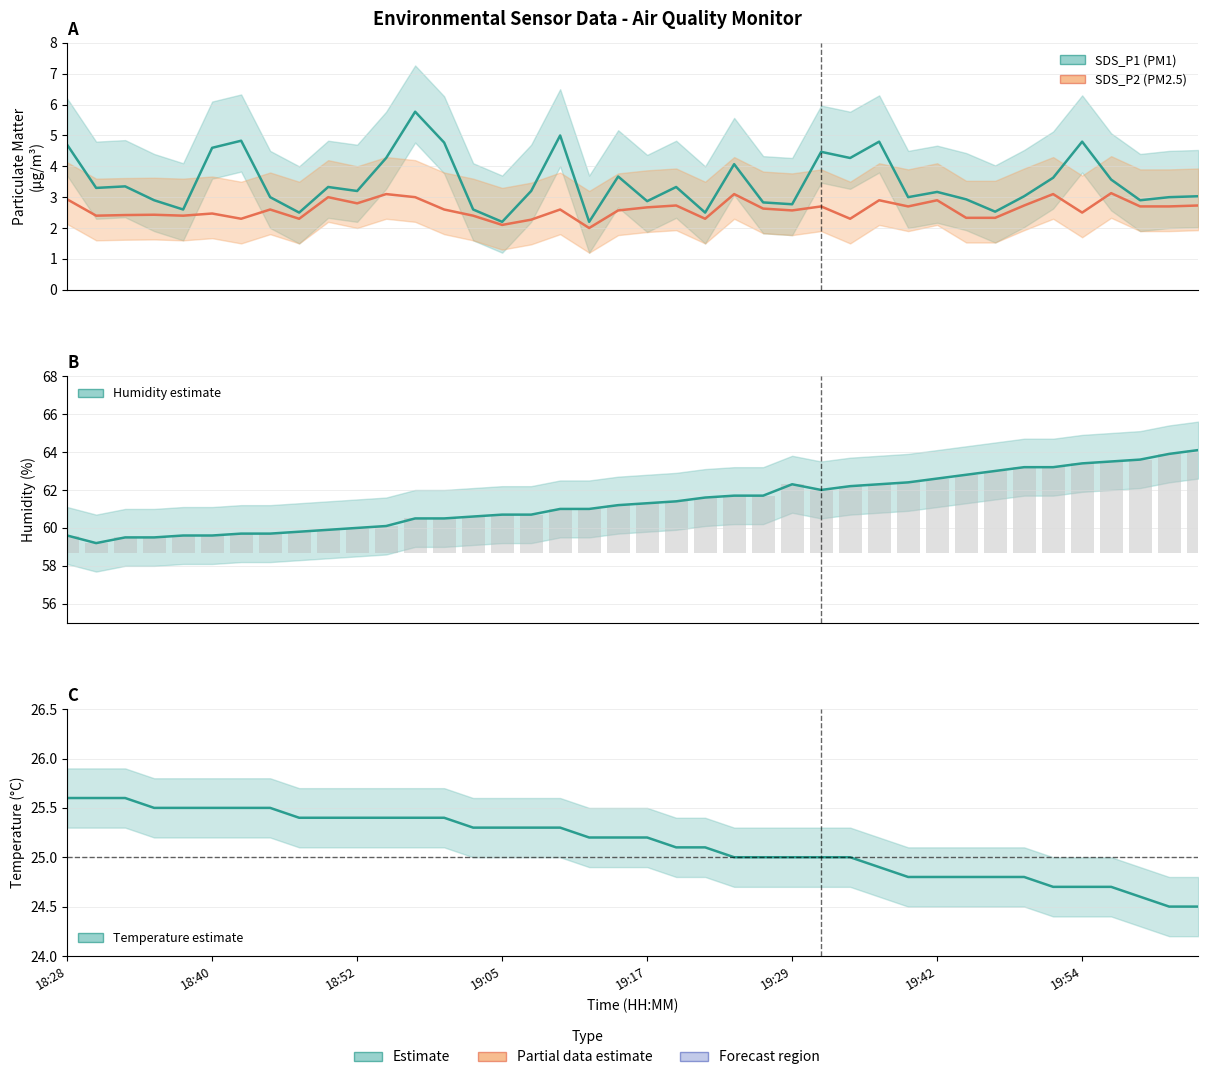

What is the total value across all series at 19:05?

90.3